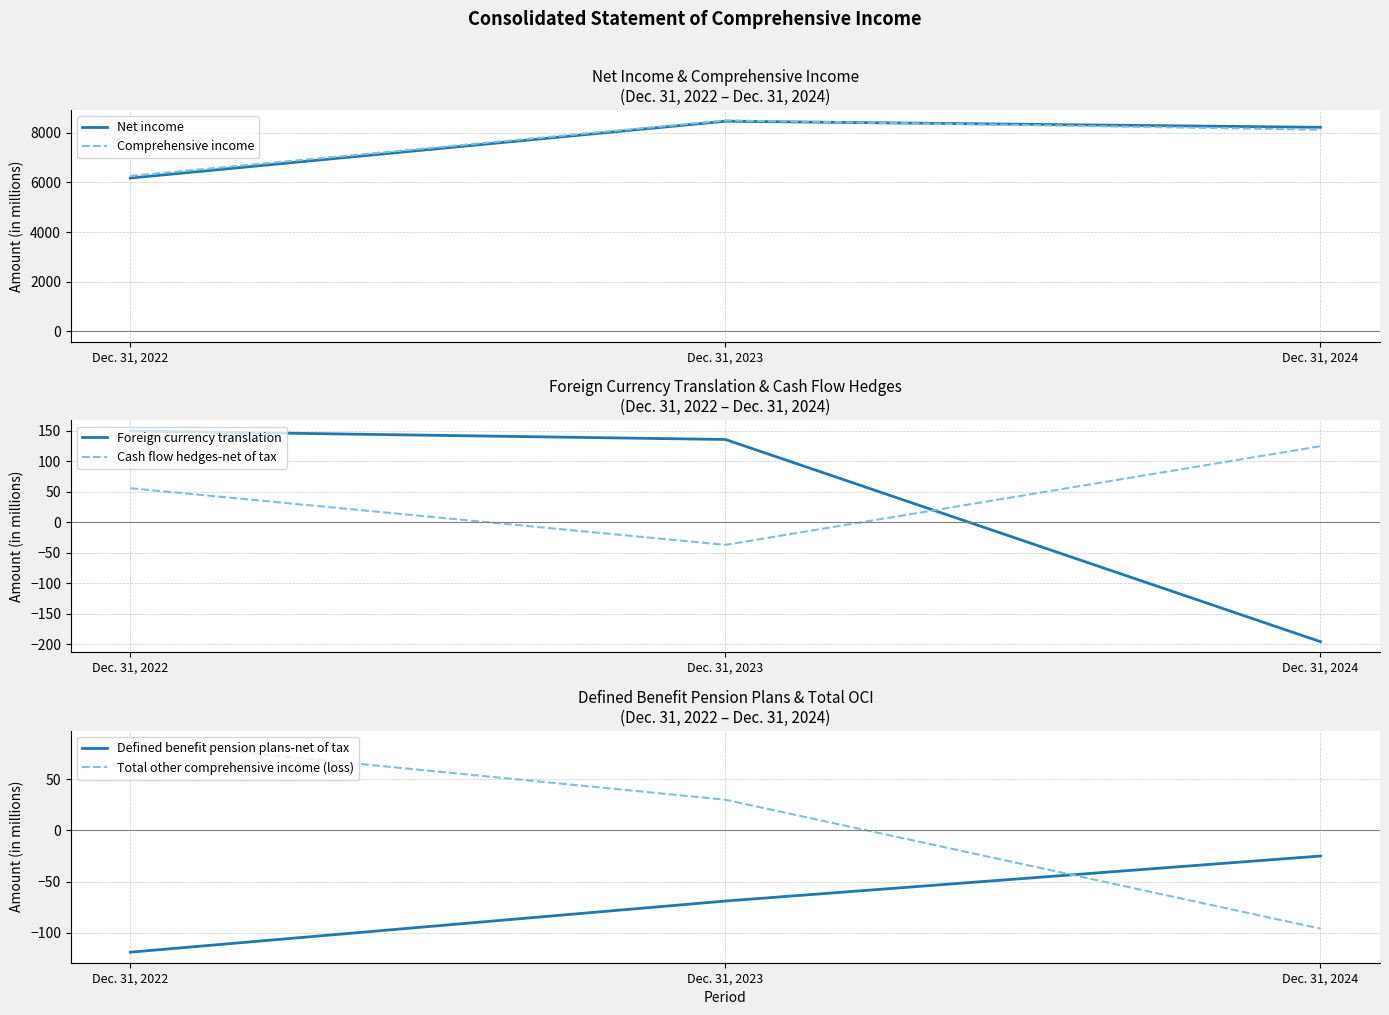

True or false: Defined benefit pension plans-net of tax has a value of -122 at Dec. 31, 2023.

False